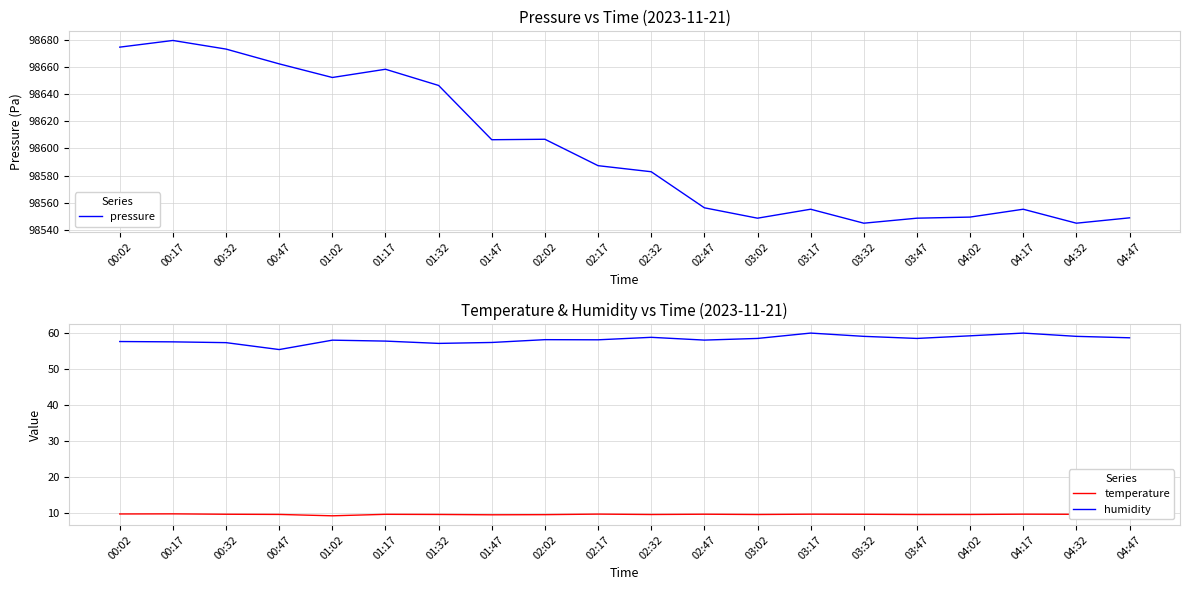

What is the average value of the temperature series?

9.5